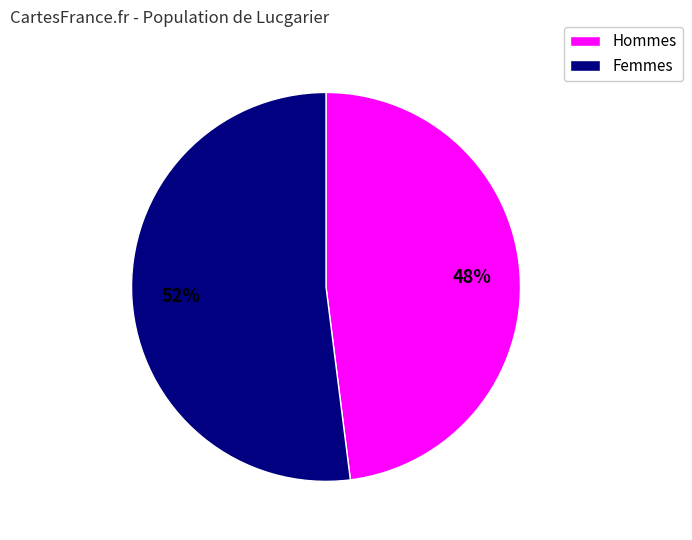

Is there any slice that represents more than half of the pie?

Yes